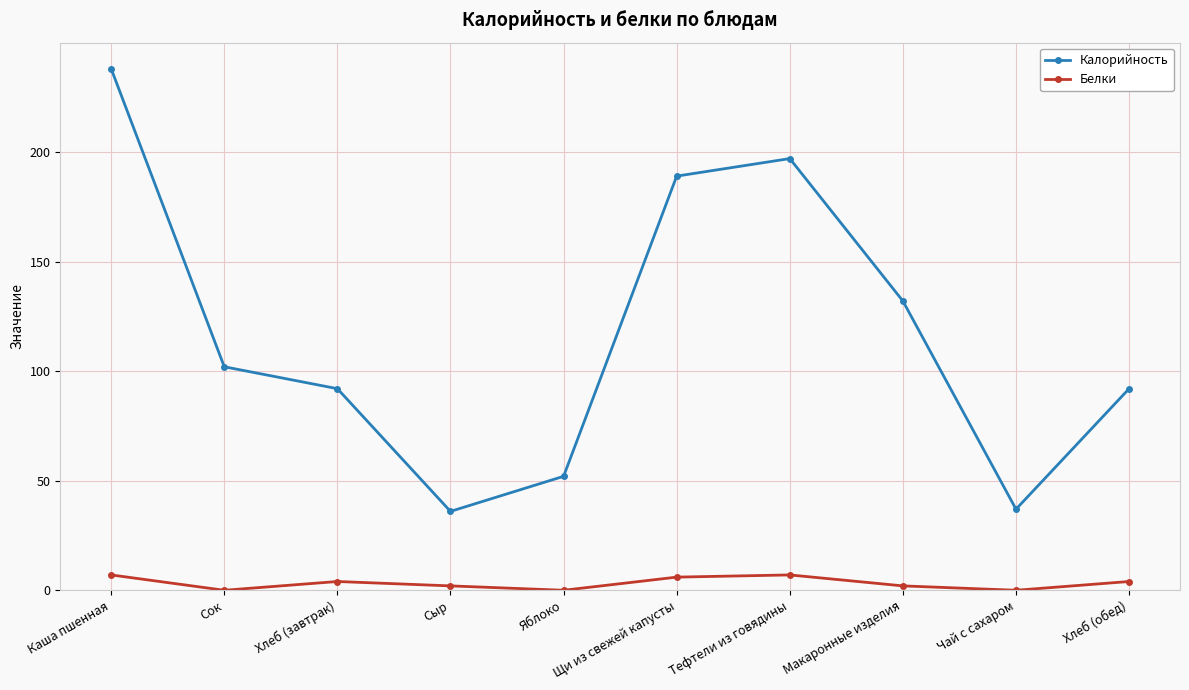

What are all the series names shown in the legend?

Калорийность, Белки